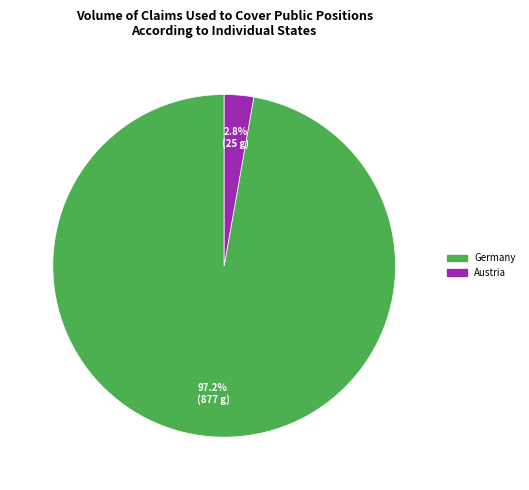

Which slice is the smallest?

Austria